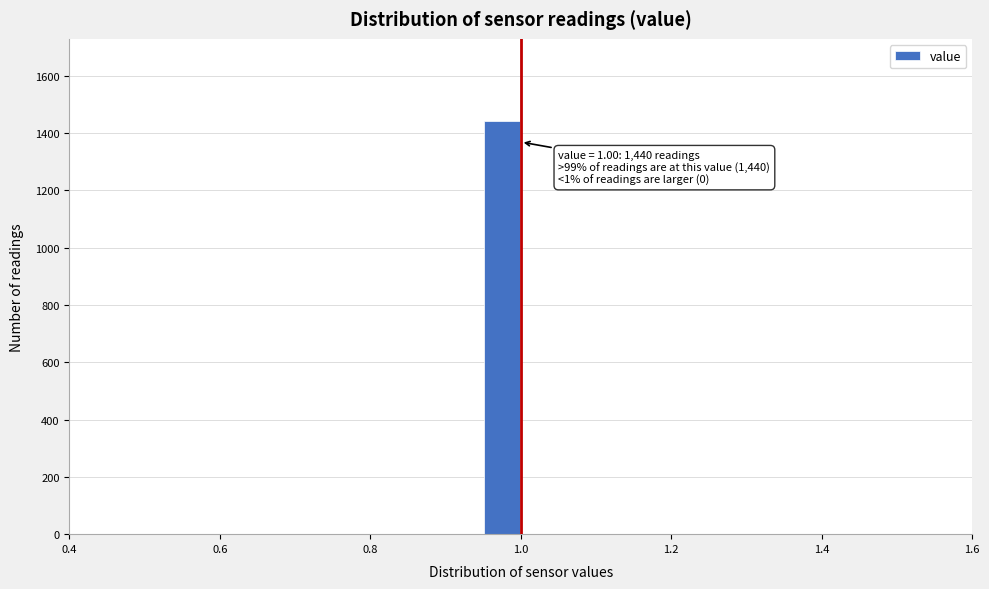

Read against the x-axis, roughly where is the centre of the tallest bar?

0.98